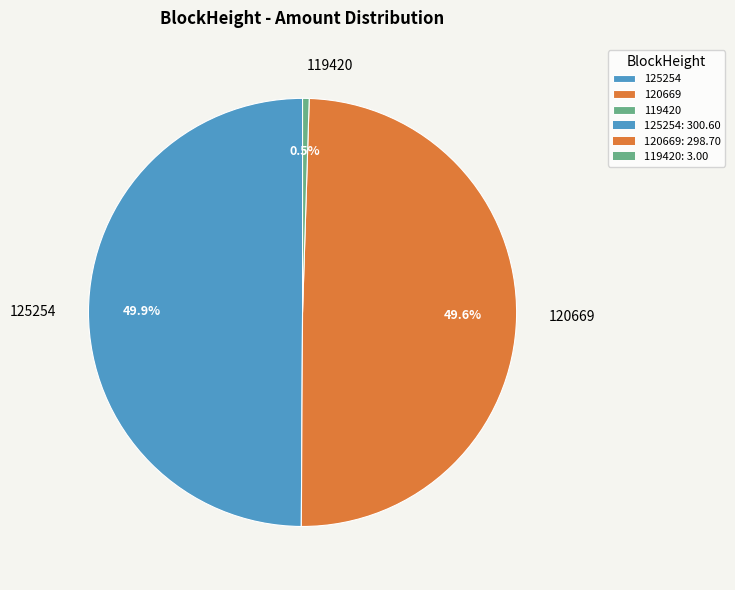

Combined, what portion of the pie is 125254 and 120669?

99.5%